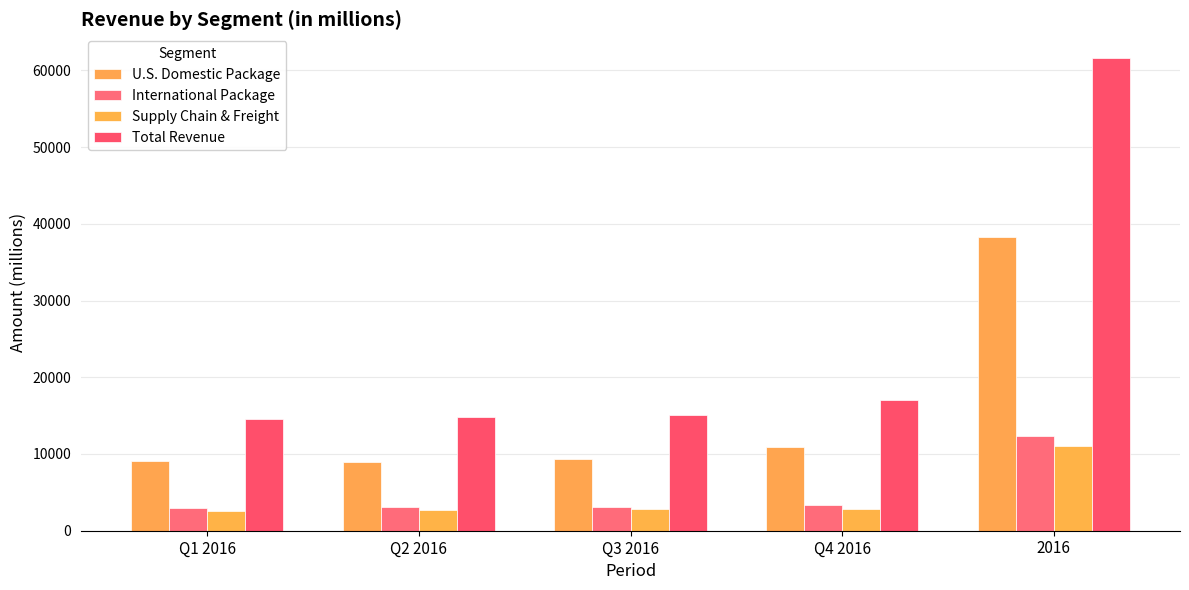

Which series has the largest range (max minus min)?

Total Revenue